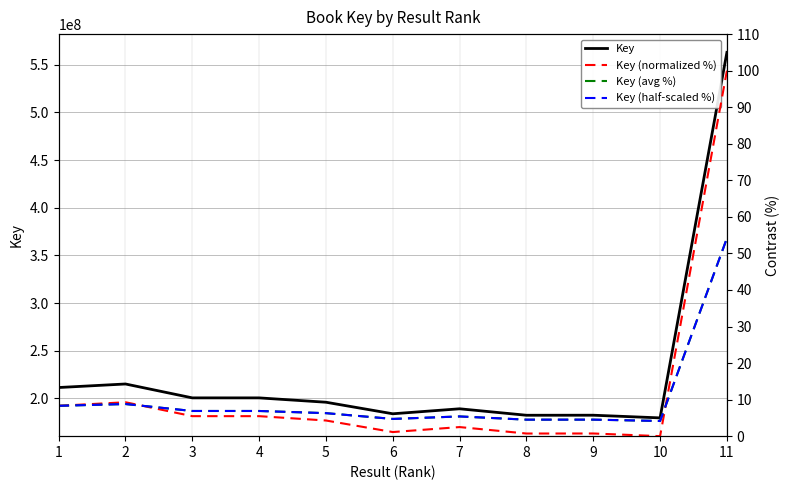

The value of Key at 8 is 307433572. True or false?

False